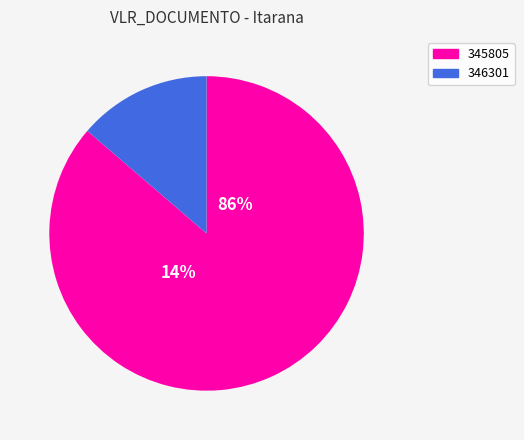

Which slice is the largest?

345805